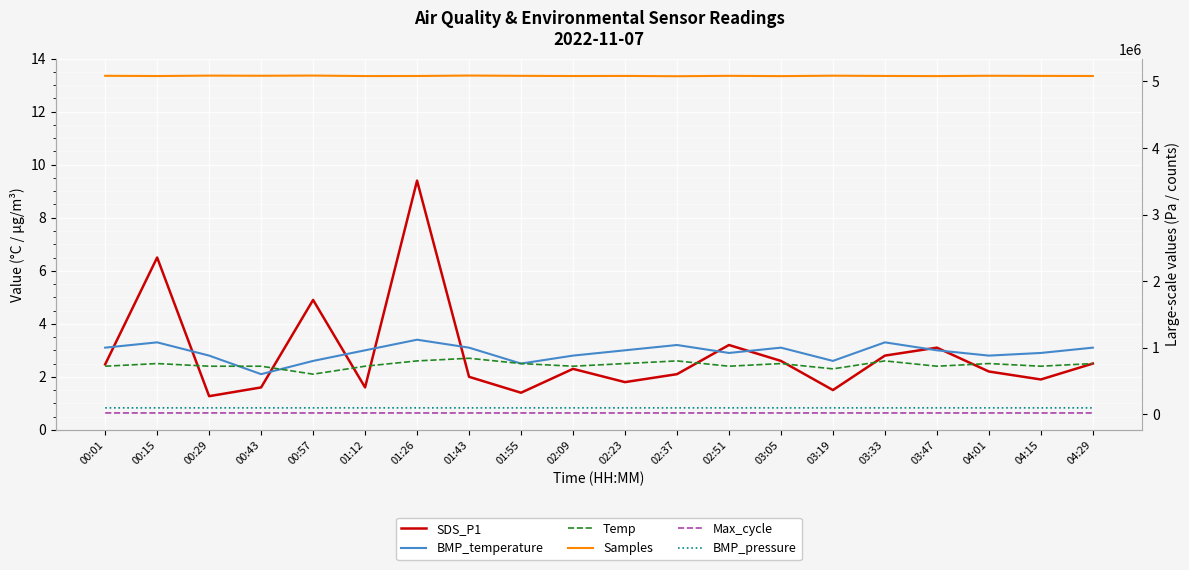

How many series are shown in this chart?

6